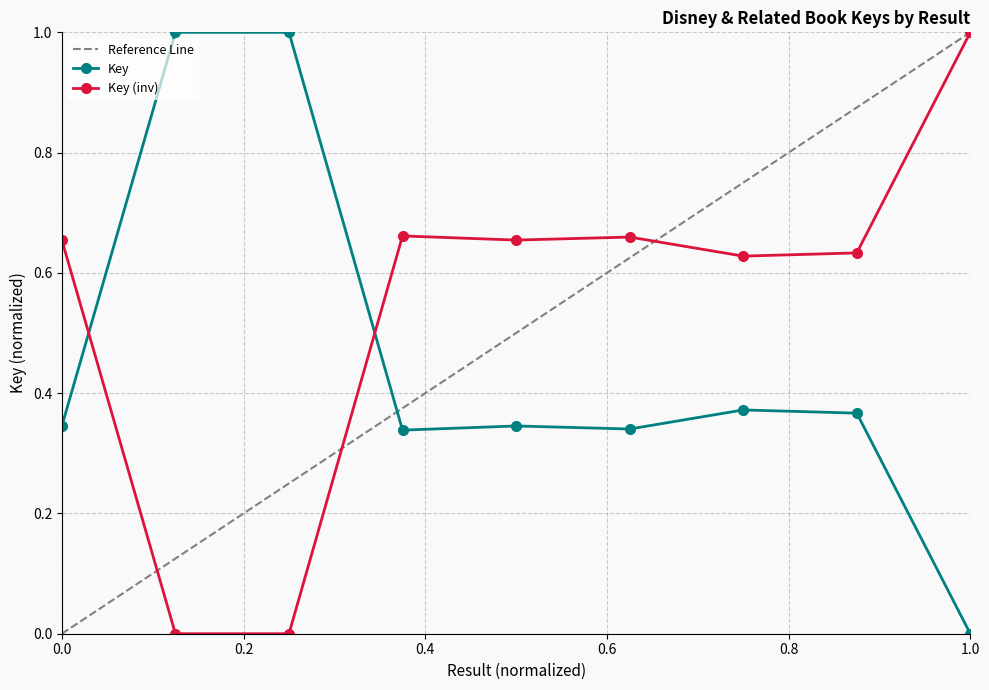

What is the highest value of the Key series?

1.0